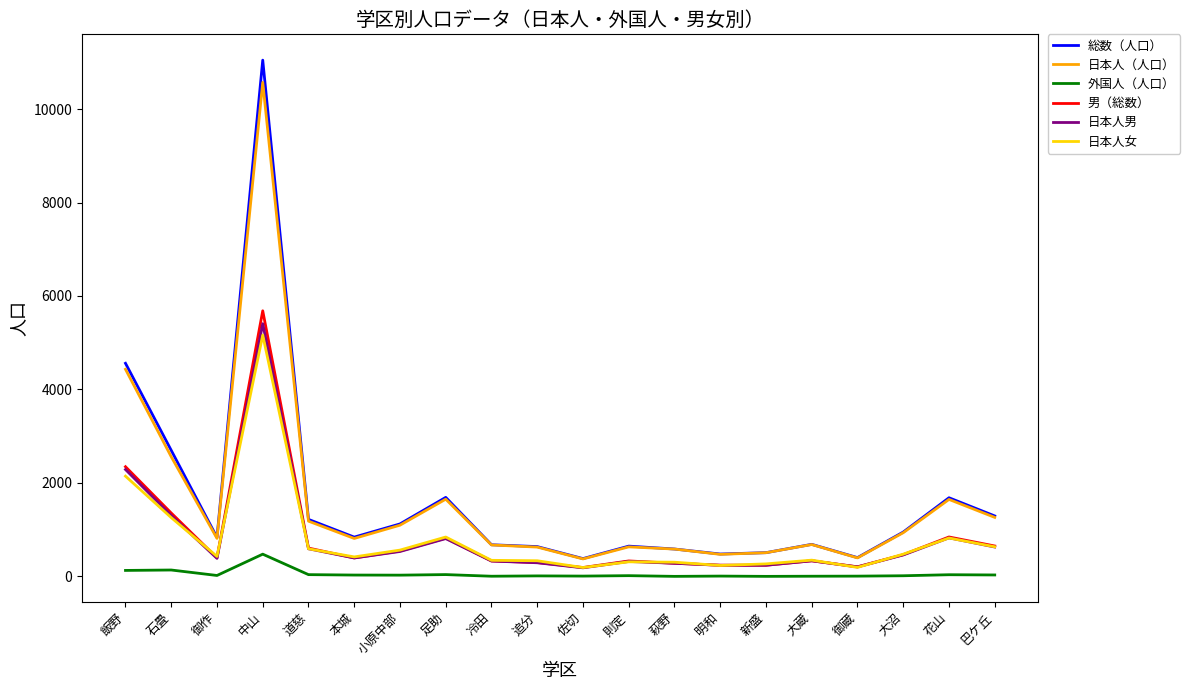

Is the value of 日本人男 at 新盛 greater than the value of 日本人女 at 中山?

No